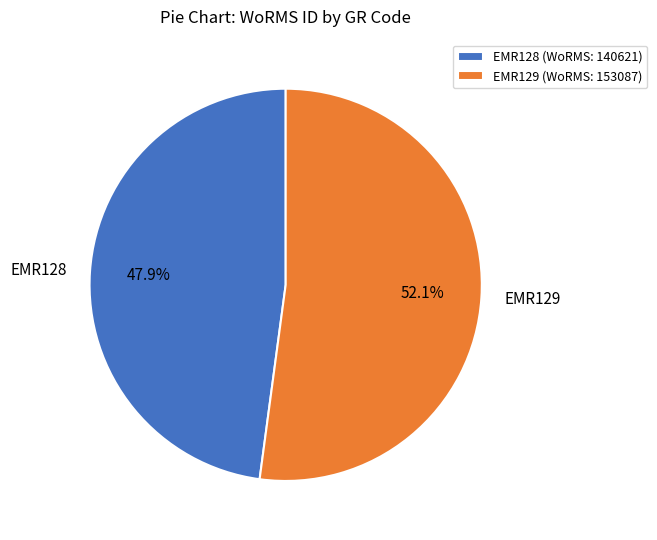

To the nearest percent, what portion does EMR129 represent?

52%